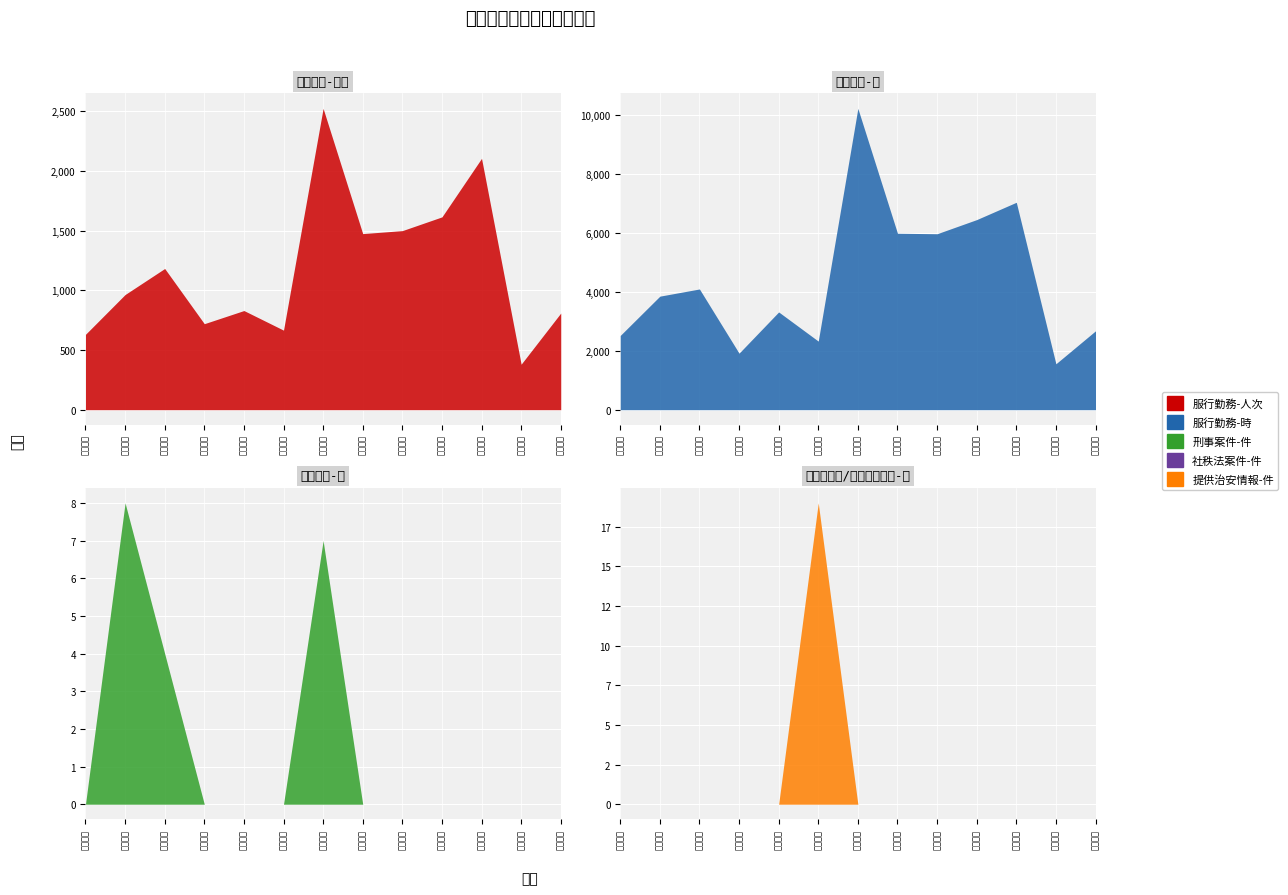

Rank the categories by 刑事案件-件 value from lowest to highest.

第一分局, 第四分局, 第五分局, 第六分局, 大甲分局, 清水分局, 烏日分局, 霧峰分局, 東勢分局, 太平分局, 第三分局, 豐原分局, 第二分局